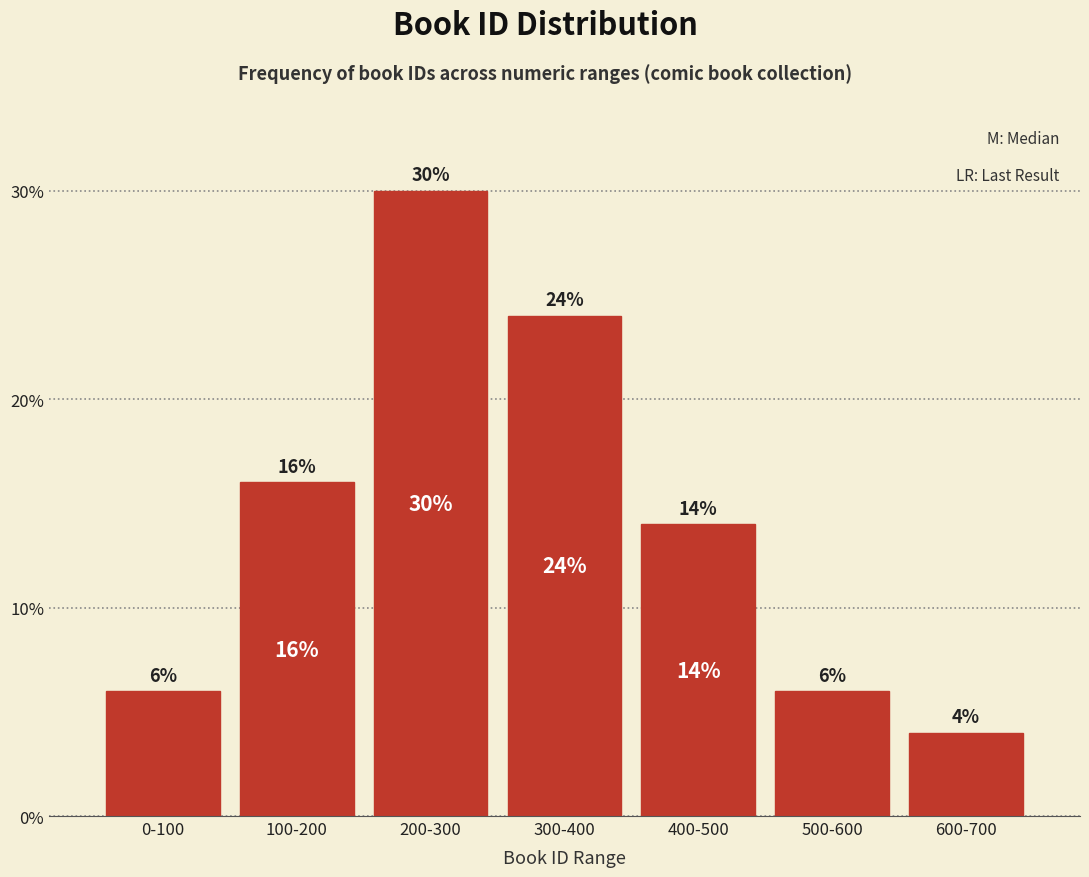

Reading right to left, transcribe all the data shown in this chart.

600-700=4.0	500-600=6.0	400-500=14.0	300-400=24.0	200-300=30.0	100-200=16.0	0-100=6.0